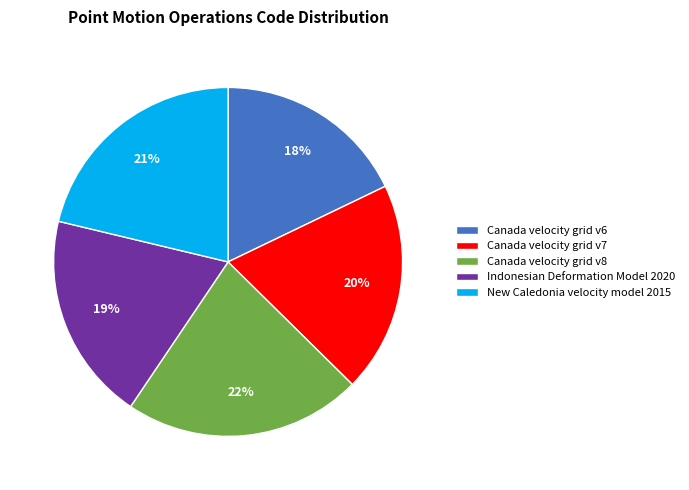

Does any single category account for the majority?

No